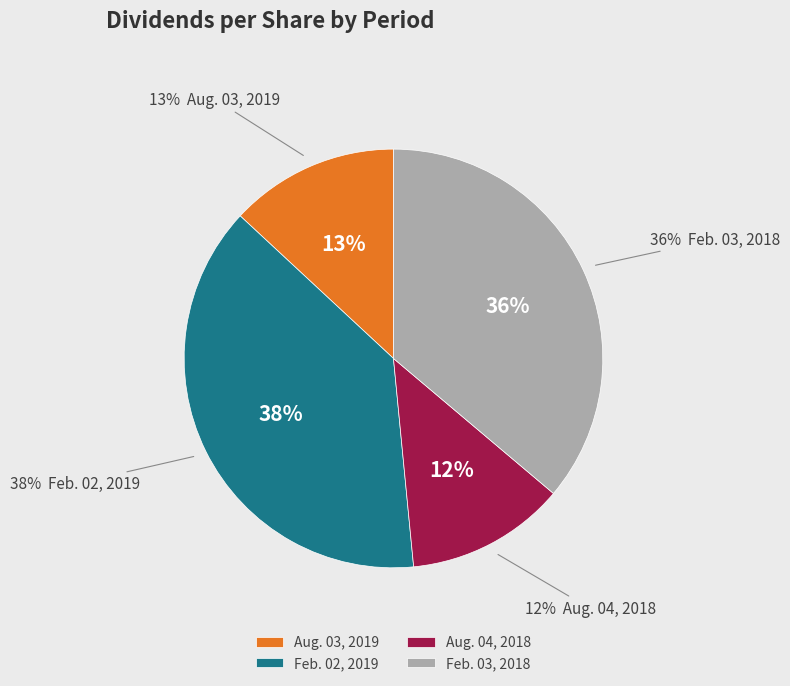

Does Aug. 04, 2018 account for over 50% of the chart?

No